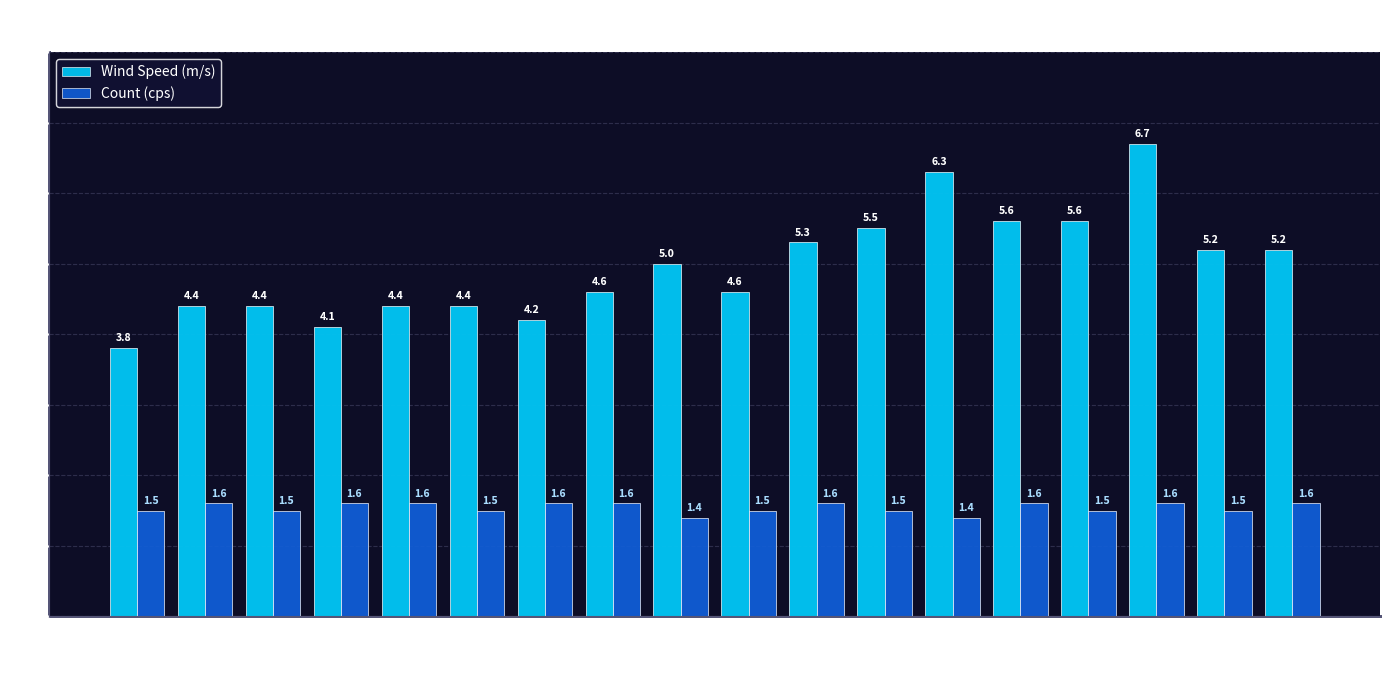

Reading left to right, list all the values displayed in this chart.

Wind Speed (m/s): 00:00=3.8	00:10=4.4	00:20=4.4	00:30=4.1	00:40=4.4	00:50=4.4	01:00=4.2	01:10=4.6	01:20=5.0	01:30=4.6	01:40=5.3	01:50=5.5	02:00=6.3	02:10=5.6	02:20=5.6	02:30=6.7	02:40=5.2	02:50=5.2
Count (cps): 00:00=1.5	00:10=1.6	00:20=1.5	00:30=1.6	00:40=1.6	00:50=1.5	01:00=1.6	01:10=1.6	01:20=1.4	01:30=1.5	01:40=1.6	01:50=1.5	02:00=1.4	02:10=1.6	02:20=1.5	02:30=1.6	02:40=1.5	02:50=1.6